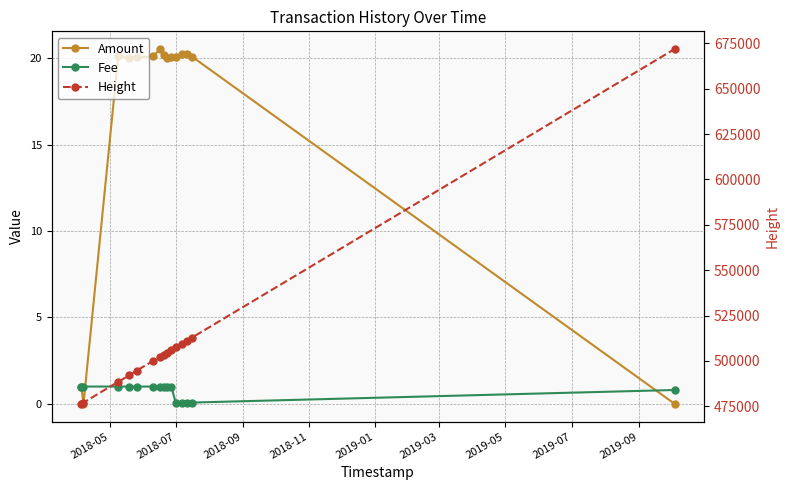

What is the minimum value for Fee?

0.1